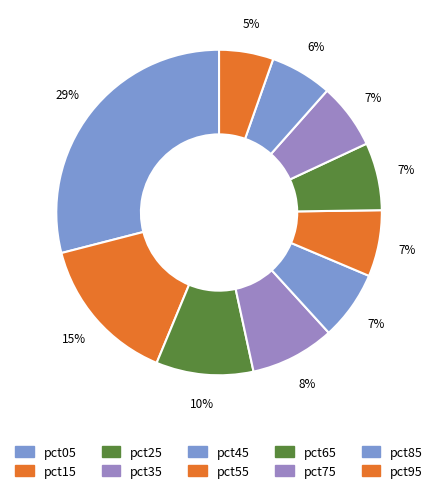

Is there any slice that represents more than half of the pie?

No